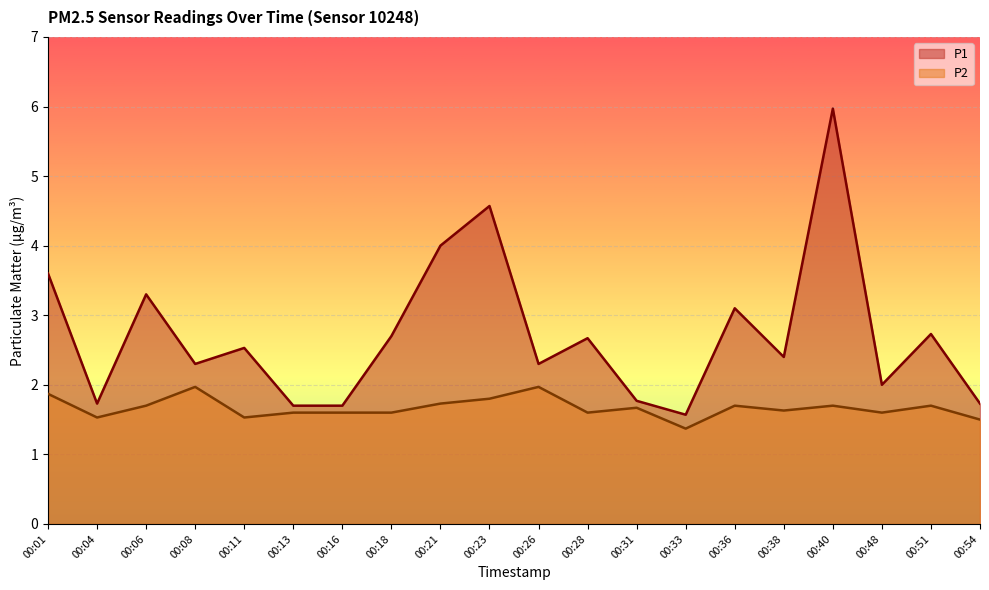

At which category does P2 reach its first local valley?

00:04